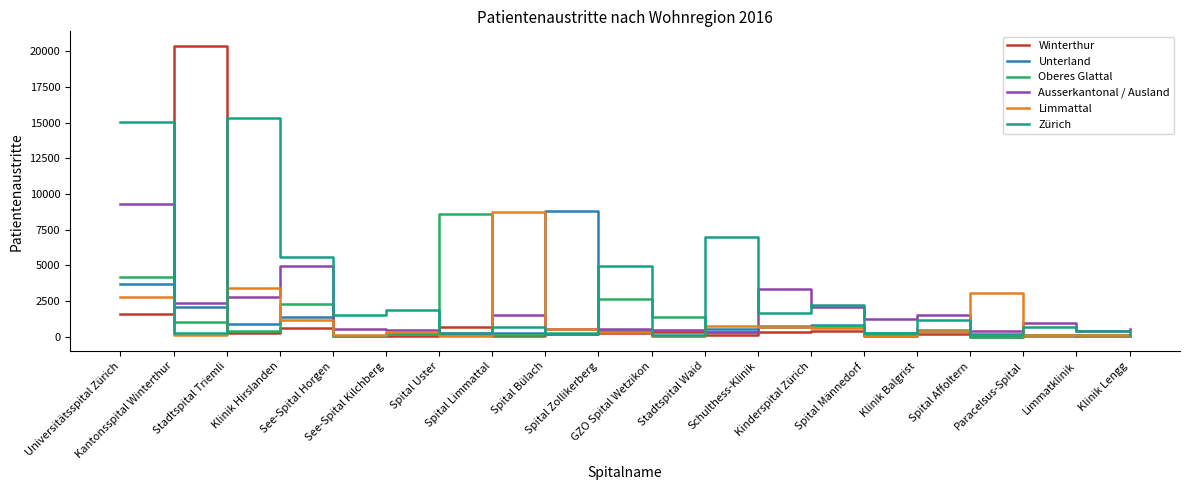

The Ausserkantonal / Ausland series shows 275 at Spital Uster. True or false?

True